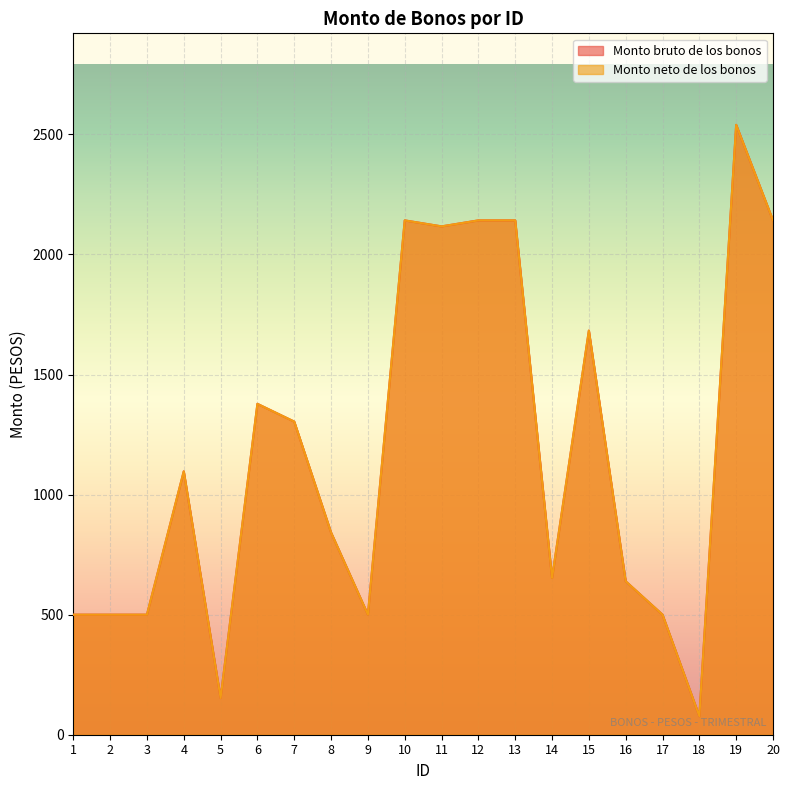

What is the difference between the Monto neto de los bonos values at 7 and 13?

838